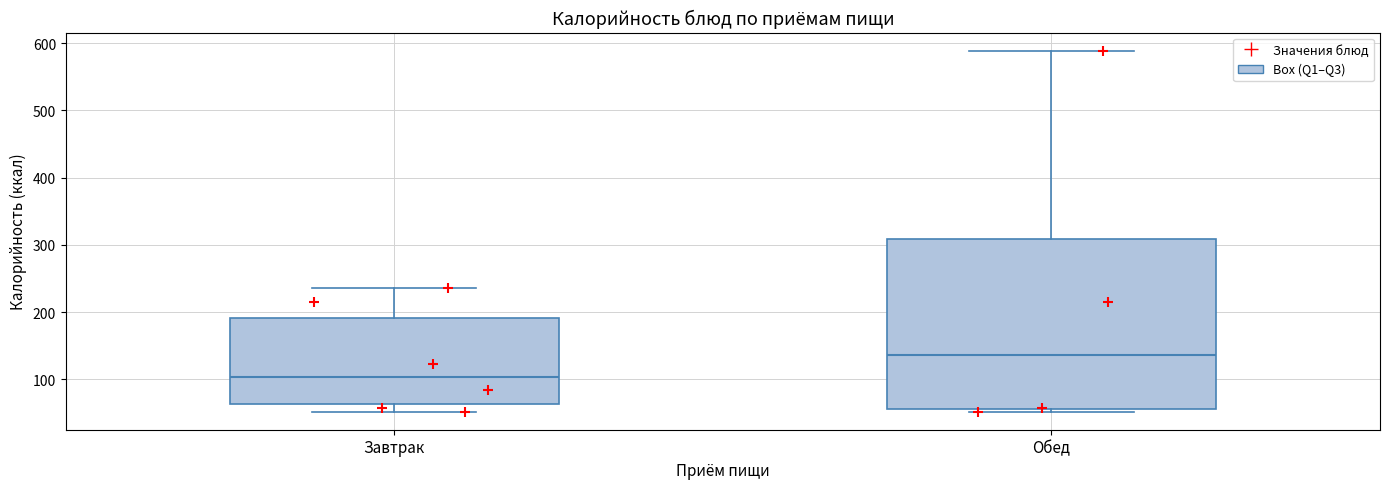

Reading left to right, read every box against the y-axis: the position of its median line, the range the box covers, and the ends of its whiskers. The values are not printed on the chart, so give them approximately, as read against the axis.

Завтрак: median 100, box 60 to 190, whiskers 50 to 240
Обед: median 140, box 60 to 310, whiskers 50 to 590